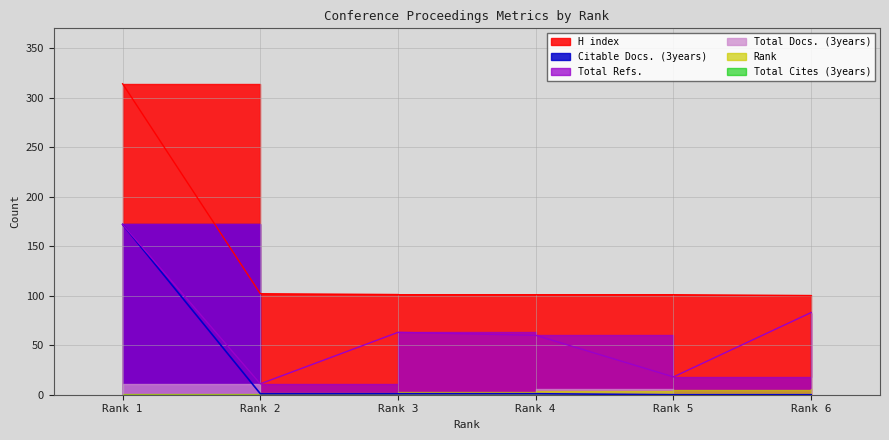

Rank the series at Rank 3 from lowest to highest value.

Citable Docs. (3years), Total Refs., H index